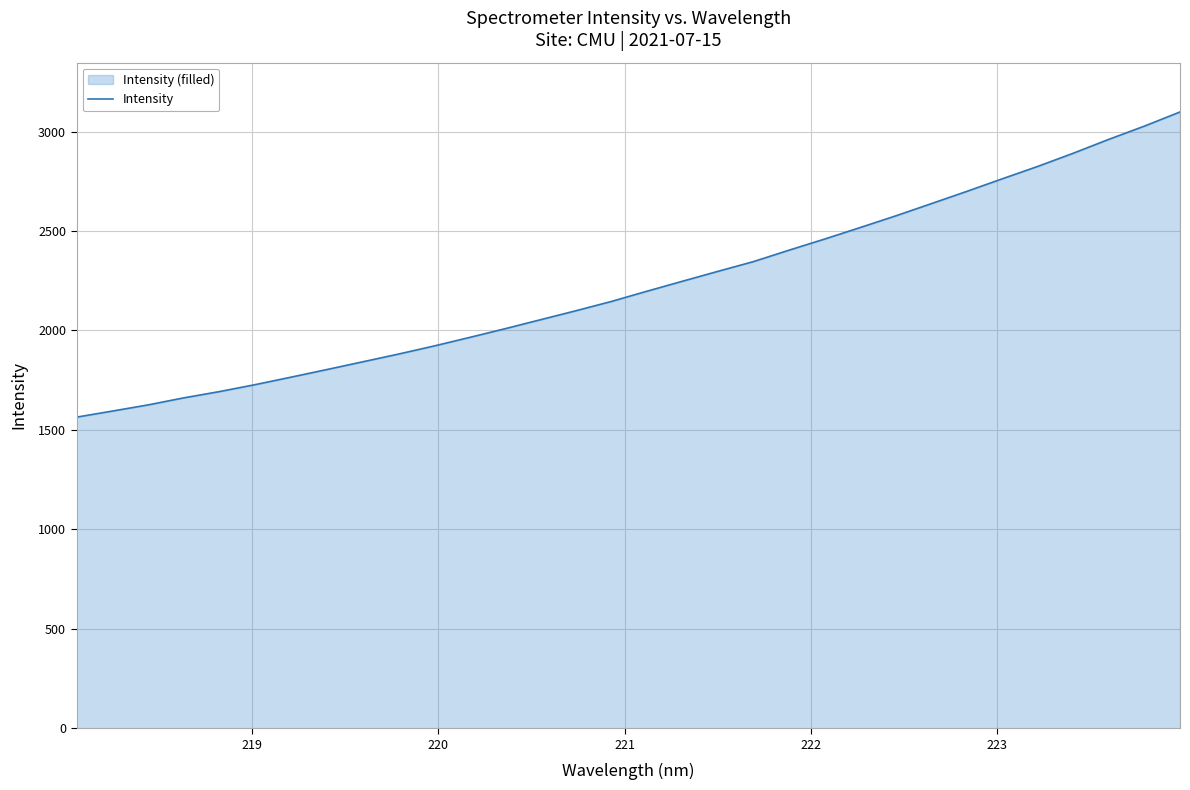

What is the greatest value displayed?

3098.4